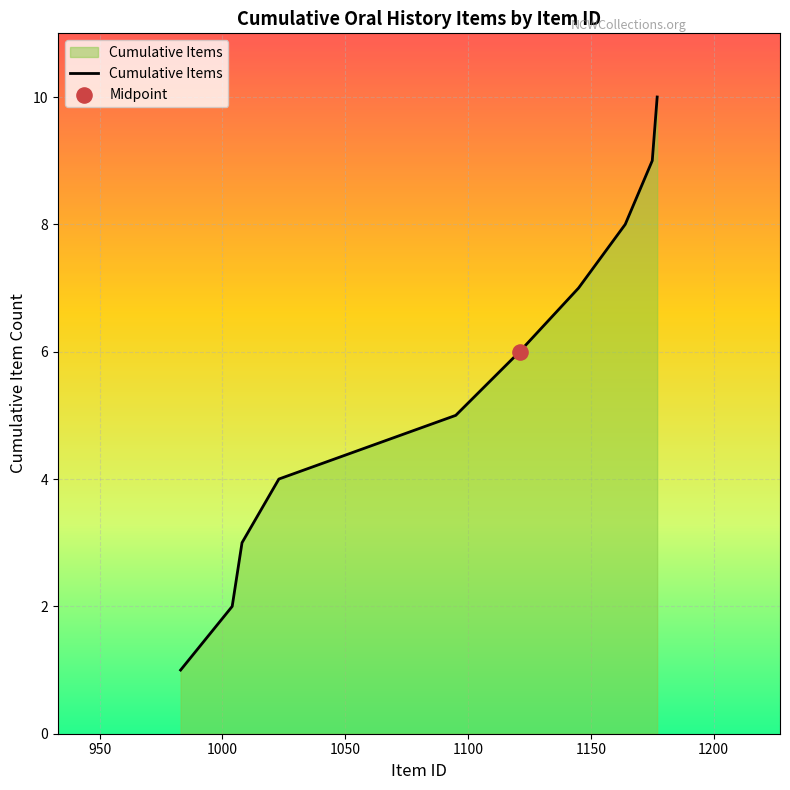

What is the difference between the maximum and minimum values?

9